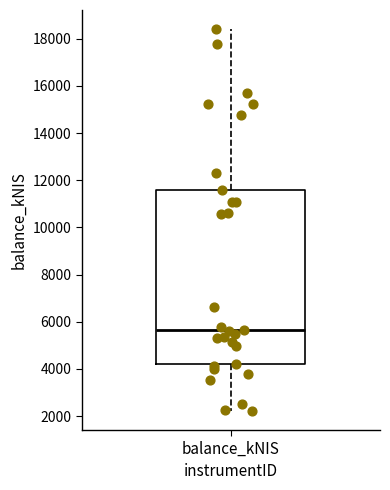

Where does the lower whisker of the box for balance_kNIS end on the y-axis? The values are not printed on the chart, so give them approximately, as read against the axis.

2200